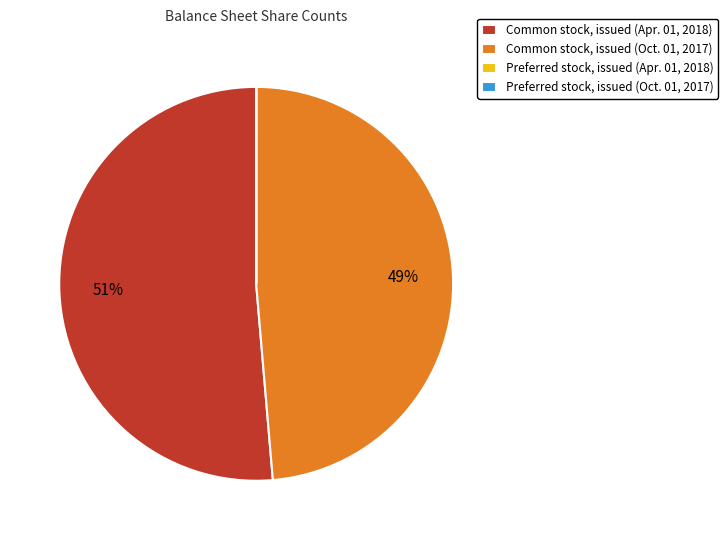

What is the largest slice in the pie chart?

Common stock, issued (Apr. 01, 2018)